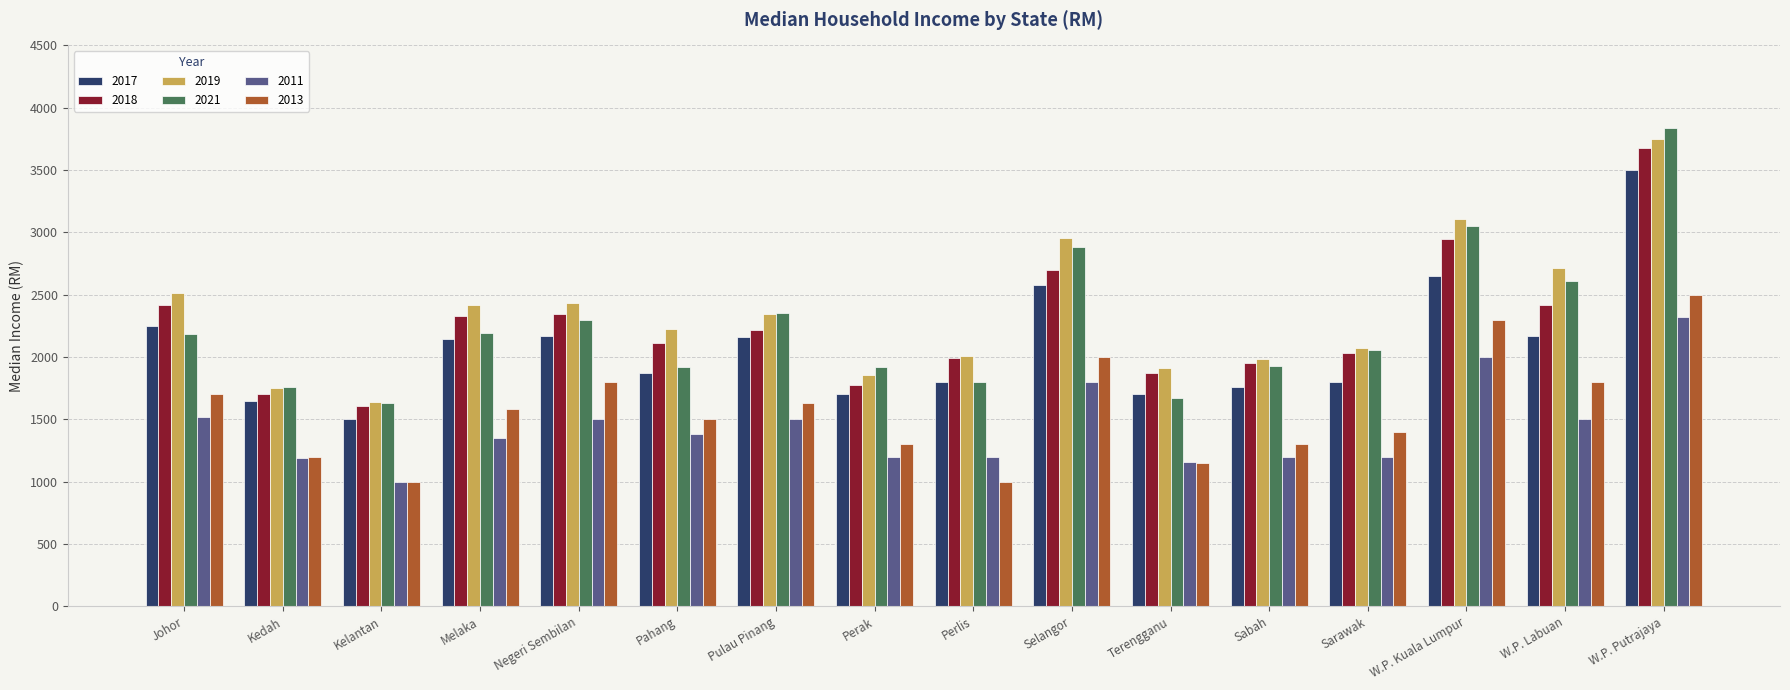

Where does the 2013 series first go above 1580?

Johor